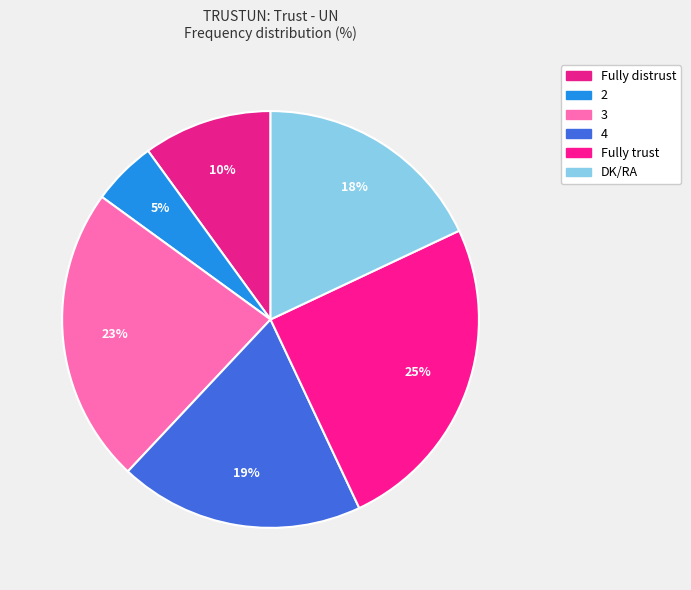

To the nearest percent, what portion does Fully distrust represent?

10%